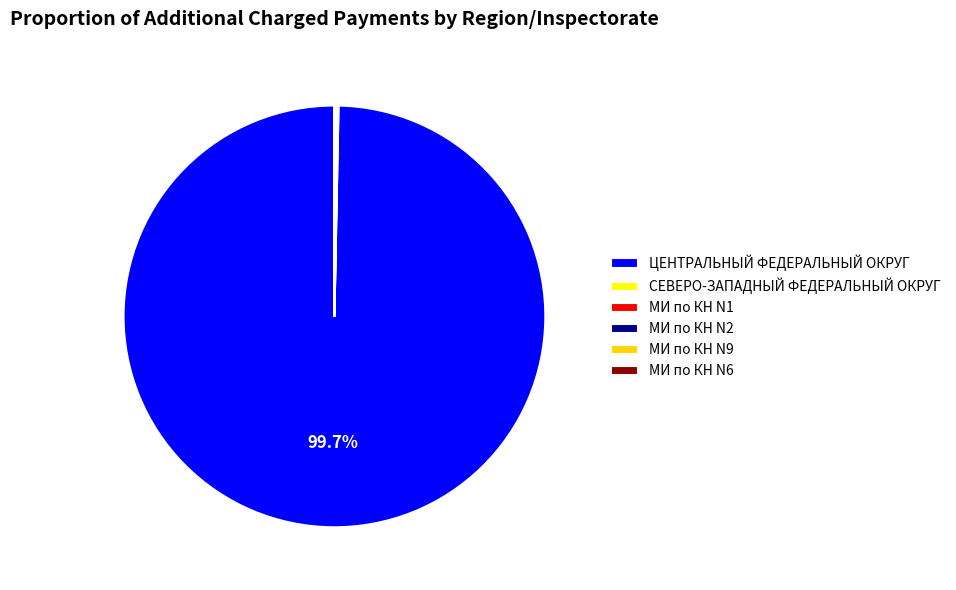

Is there any slice that represents more than half of the pie?

Yes